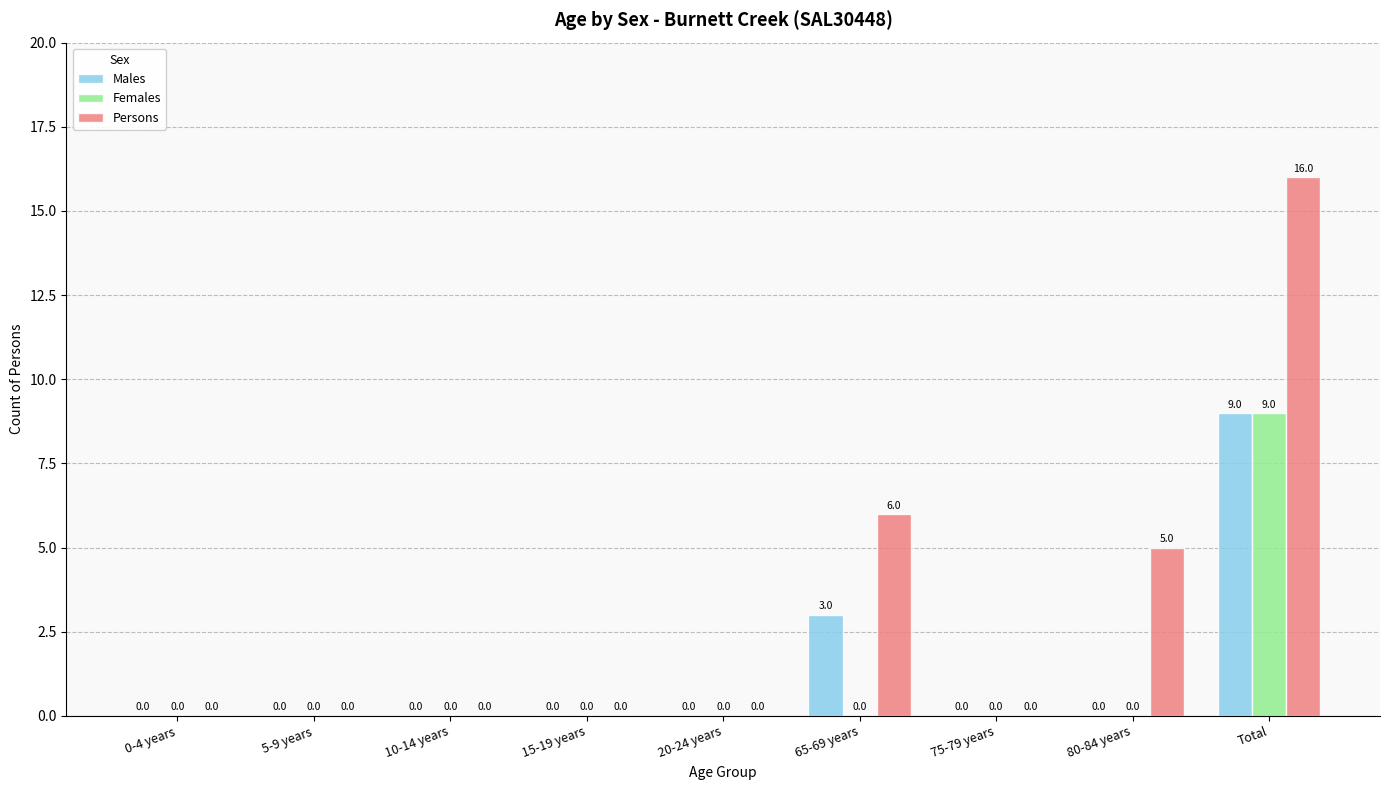

Is the value of Persons at 65-69 years greater than the value of Females at 10-14 years?

Yes